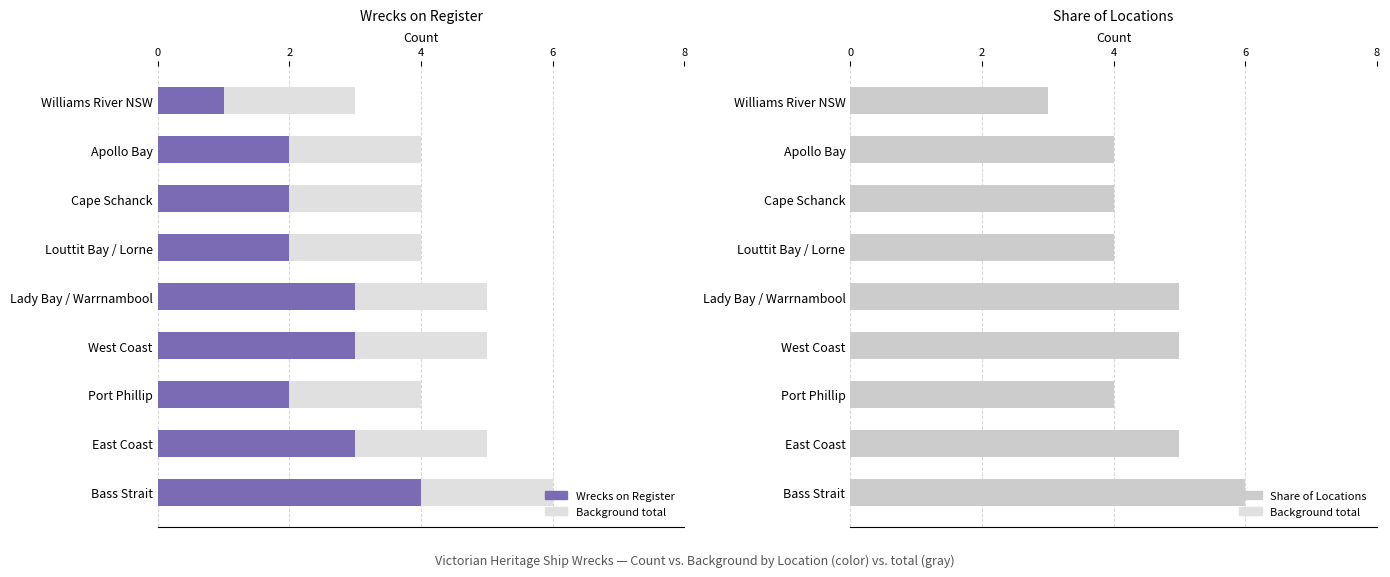

How many data points does each series have?

9